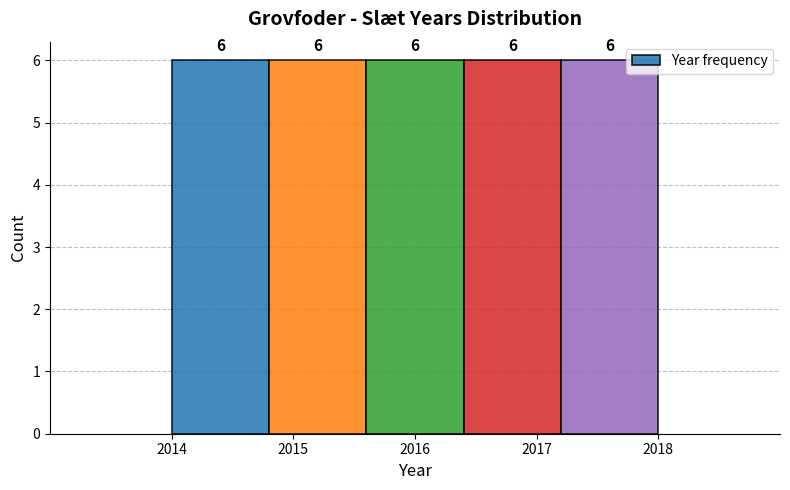

Reading left to right, list every bar in this chart as the range it spans on the x-axis followed by its height.

2014.0 to 2014.8: 6
2014.8 to 2015.6: 6
2015.6 to 2016.4: 6
2016.4 to 2017.2: 6
2017.2 to 2018.0: 6